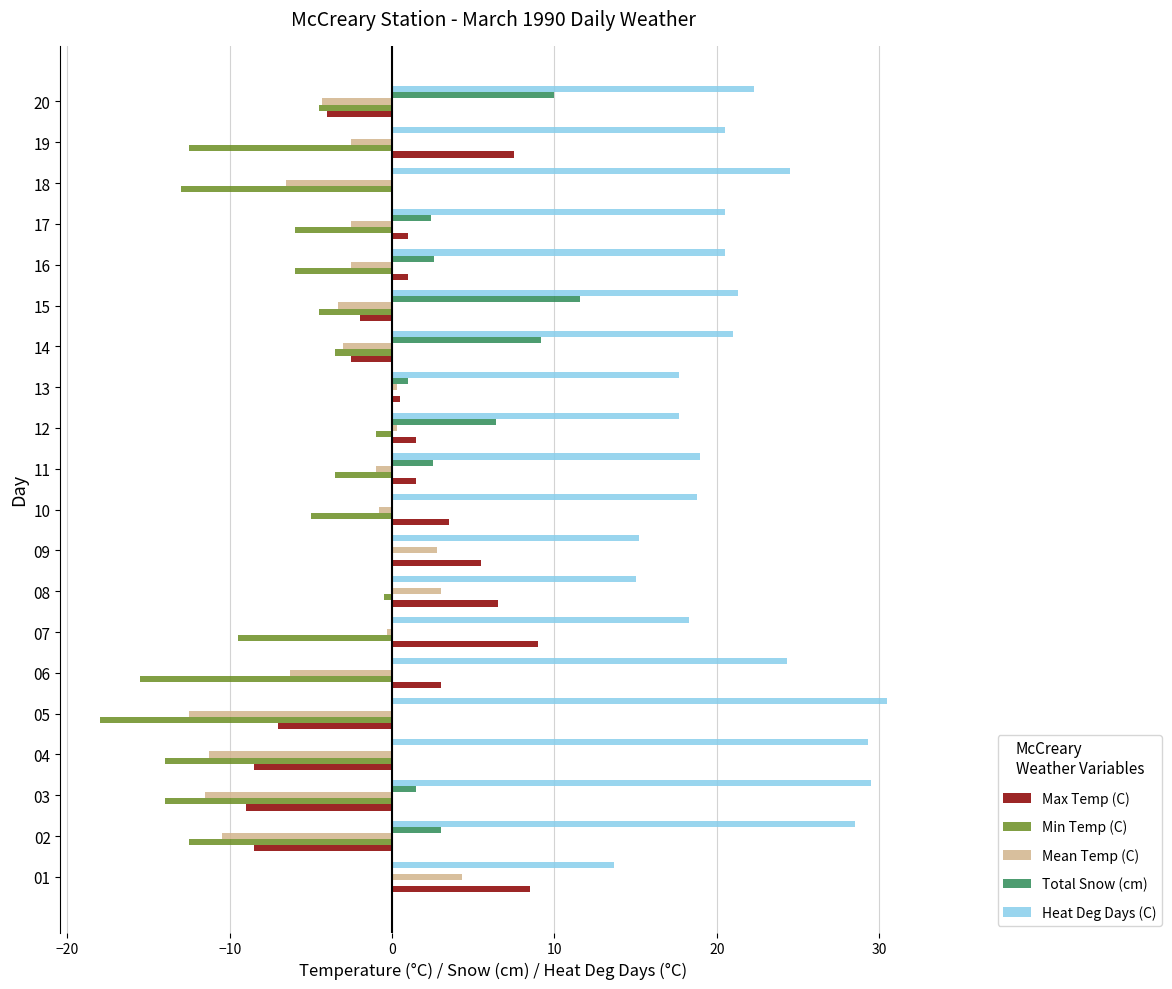

How many data points does each series have?

20